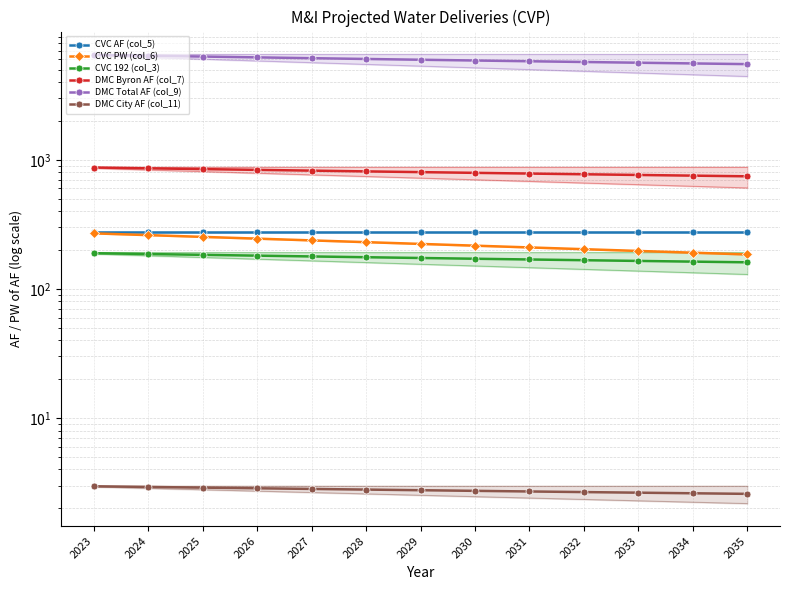

True or false: CVC AF (col_5) and DMC Byron AF (col_7) cross at least once.

False